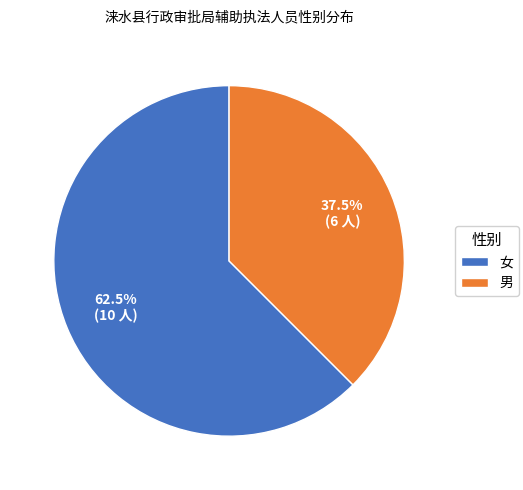

Approximately how many times larger is the value at 男 compared to 女?

0.6